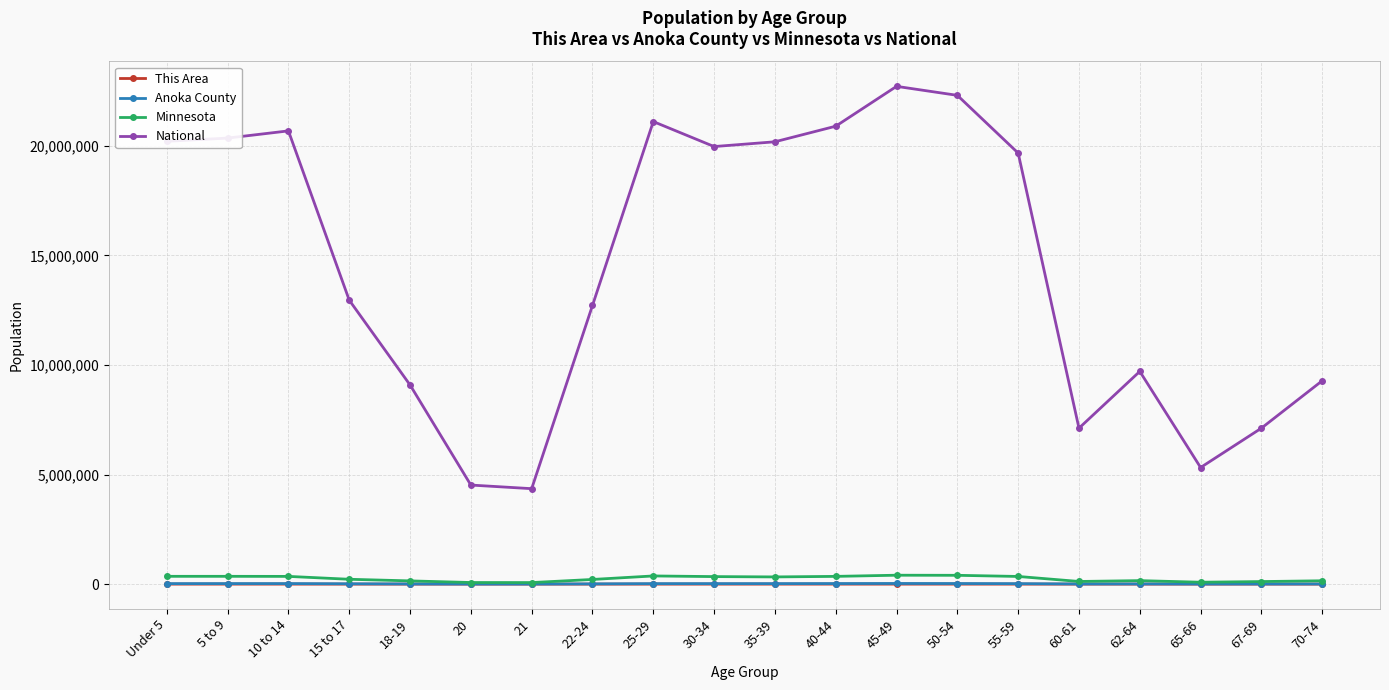

True or false: Anoka County and This Area intersect in this chart.

False